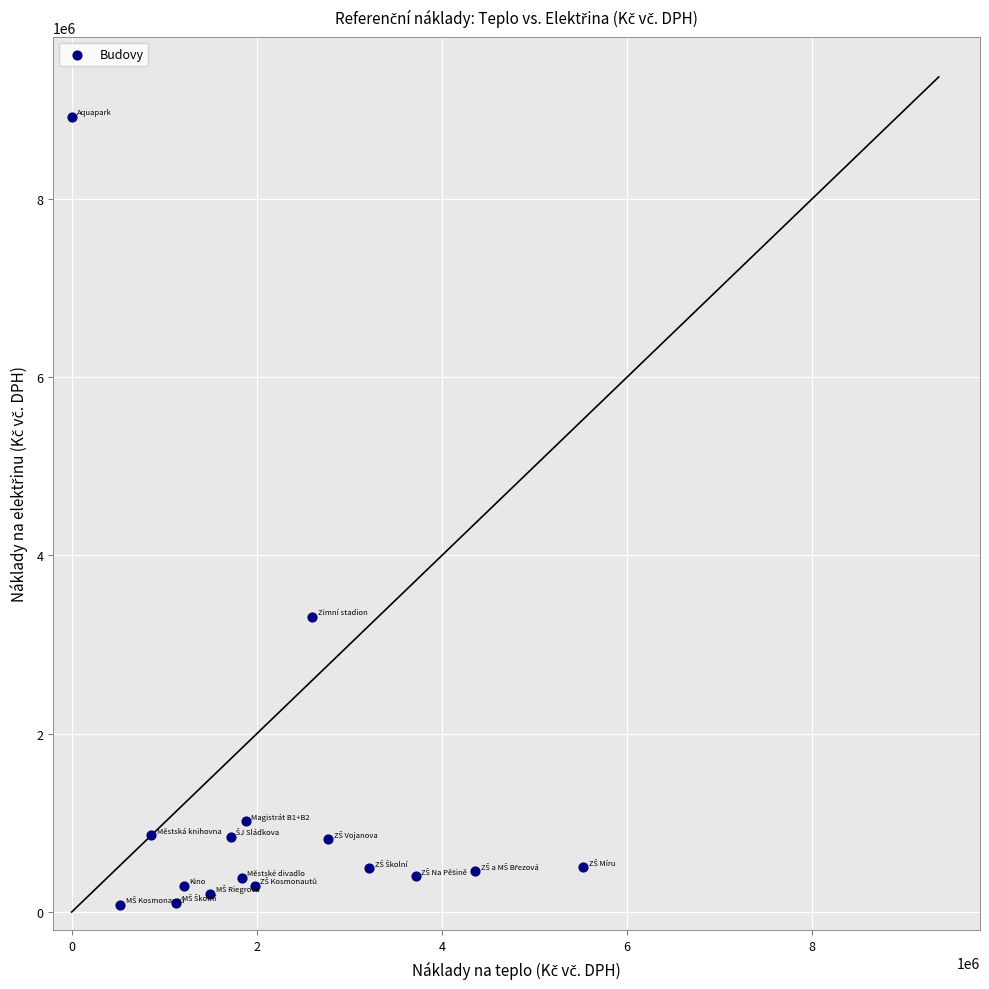

What Y value in the scatter plot is closest to 4500042?

3308325.0